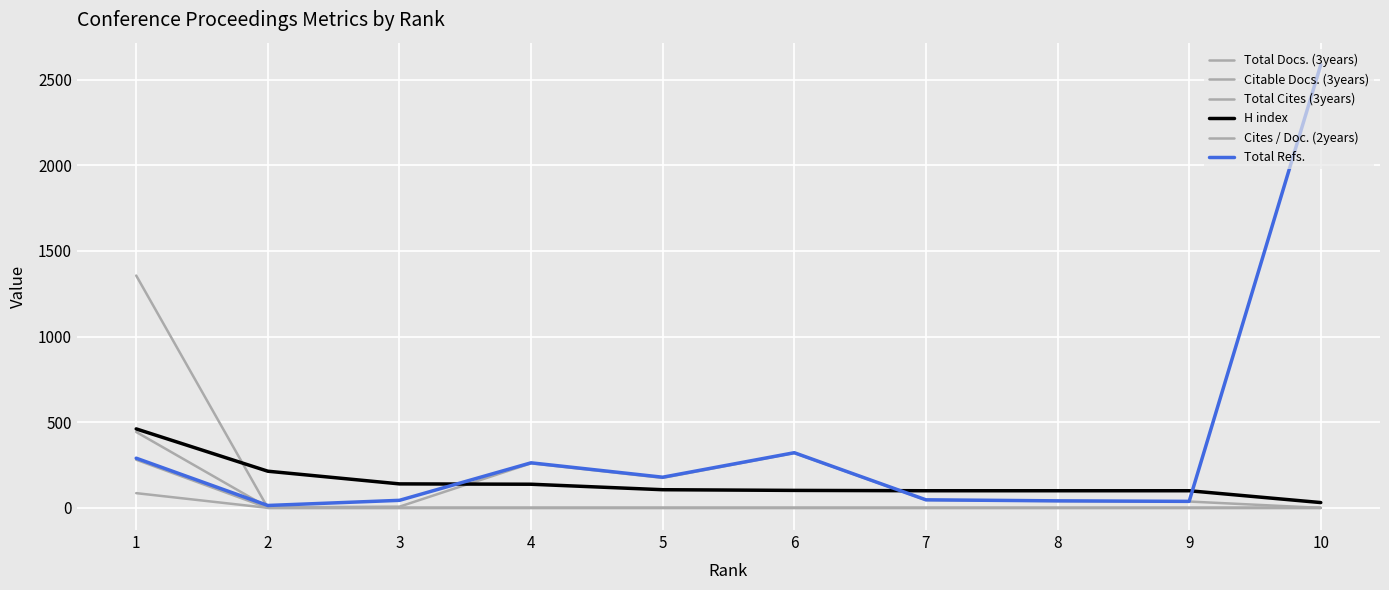

True or false: Citable Docs. (3years) and Total Docs. (3years) intersect in this chart.

False